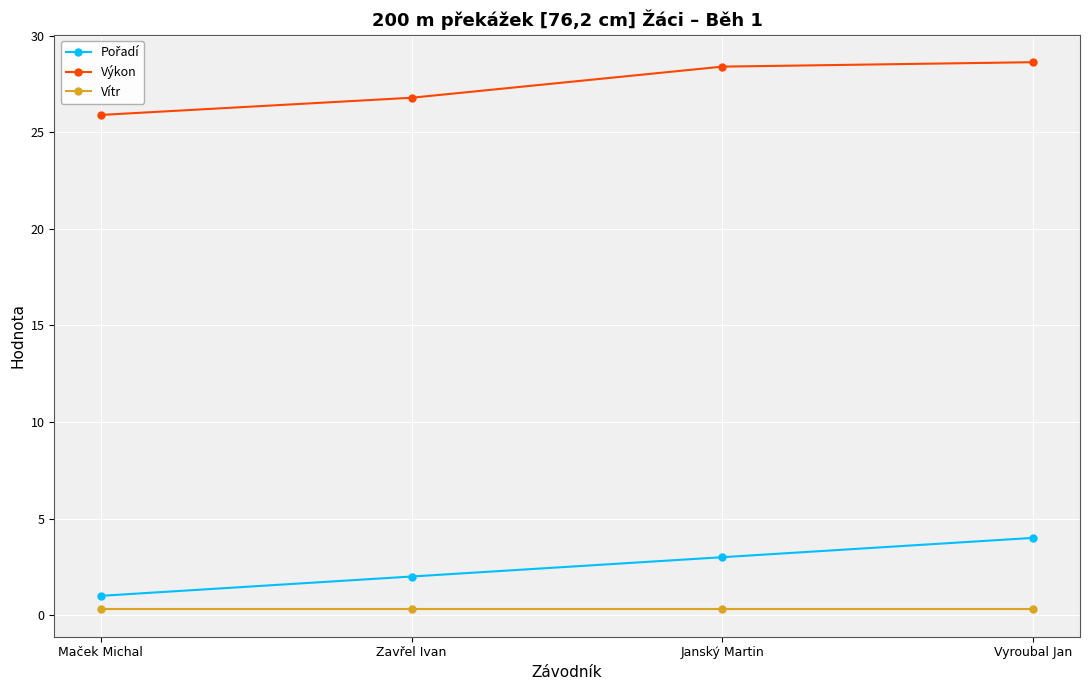

What is the label of the 4th point from the left?

Vyroubal Jan